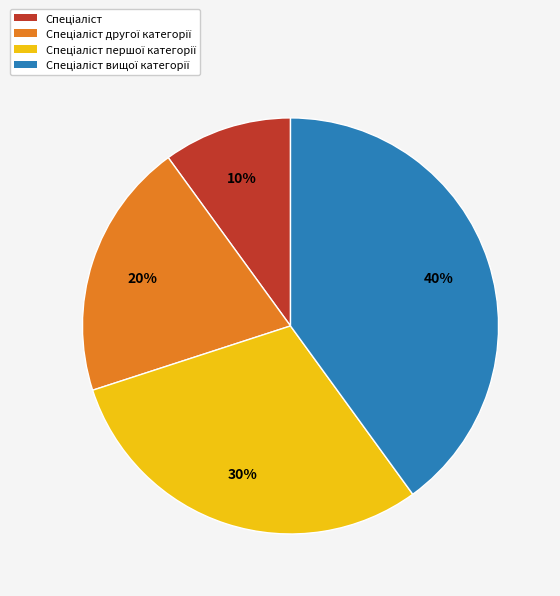

To the nearest percent, what is the difference between the largest and smallest slice percentages?

30%